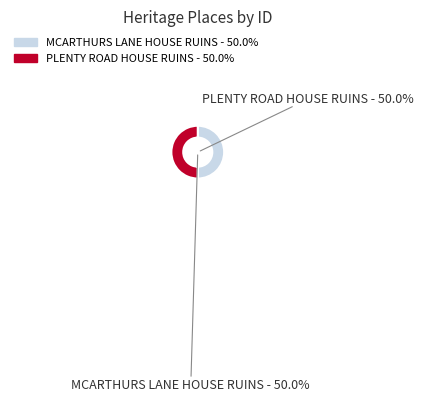

Do MCARTHURS LANE HOUSE RUINS and PLENTY ROAD HOUSE RUINS together represent more than half of the pie?

Yes